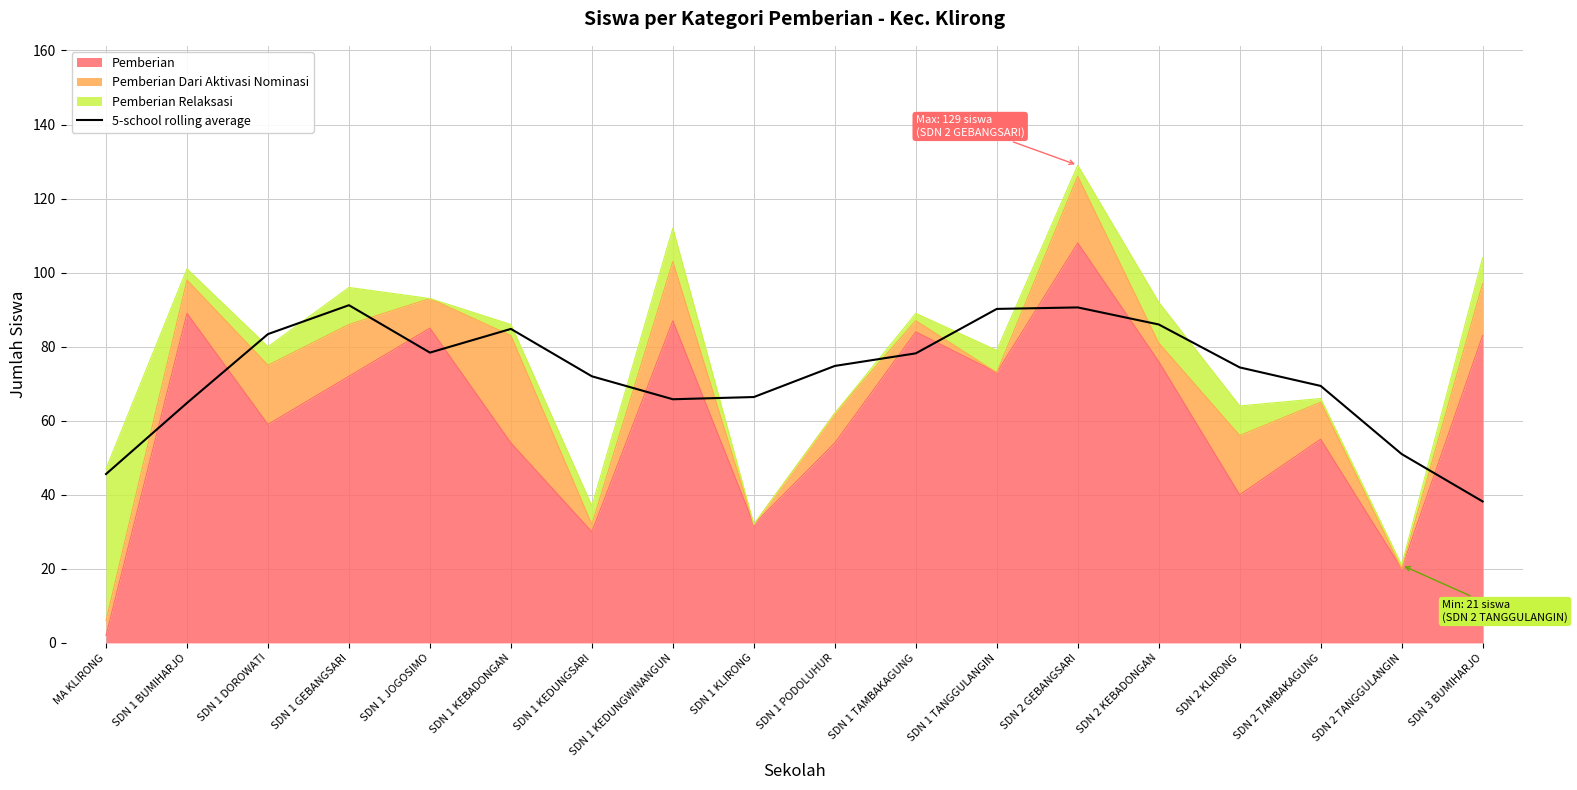

Which label corresponds to the smallest value in the chart?

SDN 3 BUMIHARJO